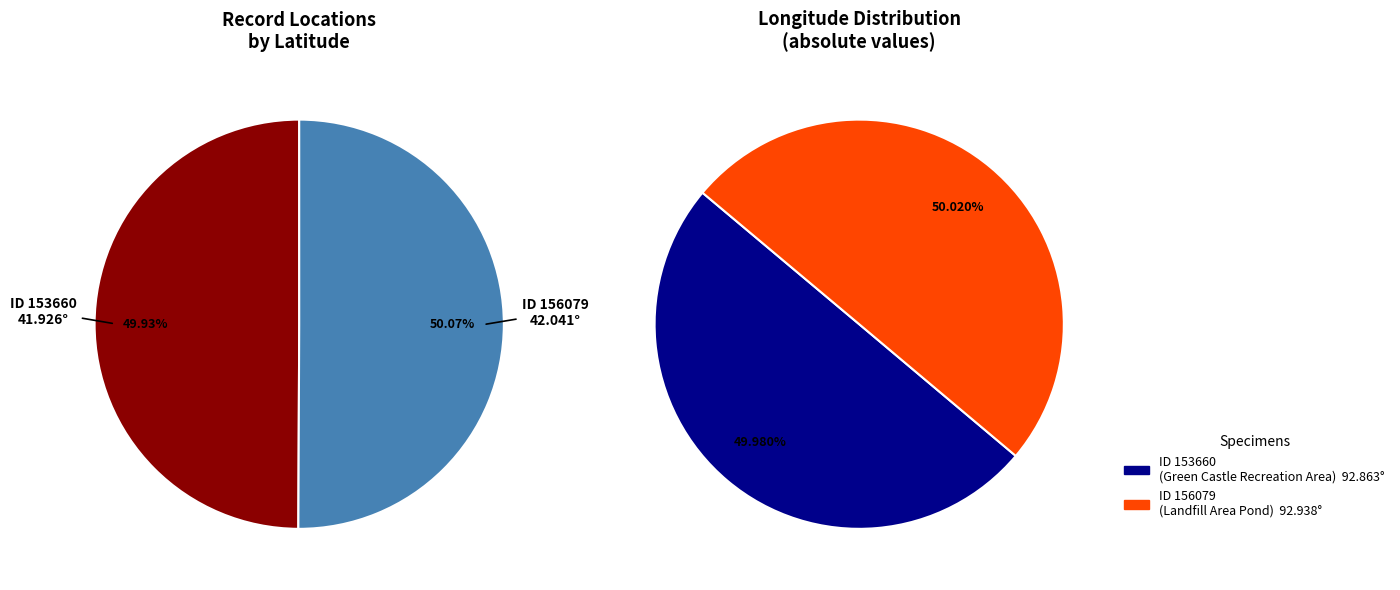

How many slices are in this pie chart?

2